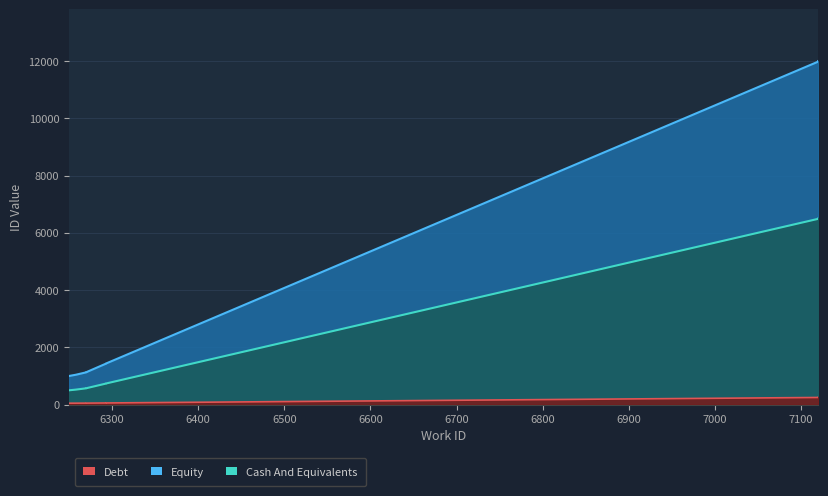

How many series are shown in this chart?

3